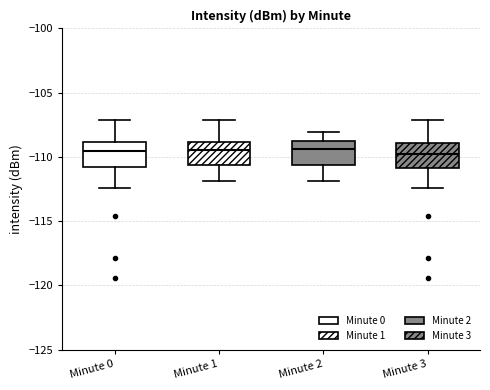

Where does the lower whisker of the box for Minute 3 end on the y-axis? The values are not printed on the chart, so give them approximately, as read against the axis.

-112.5